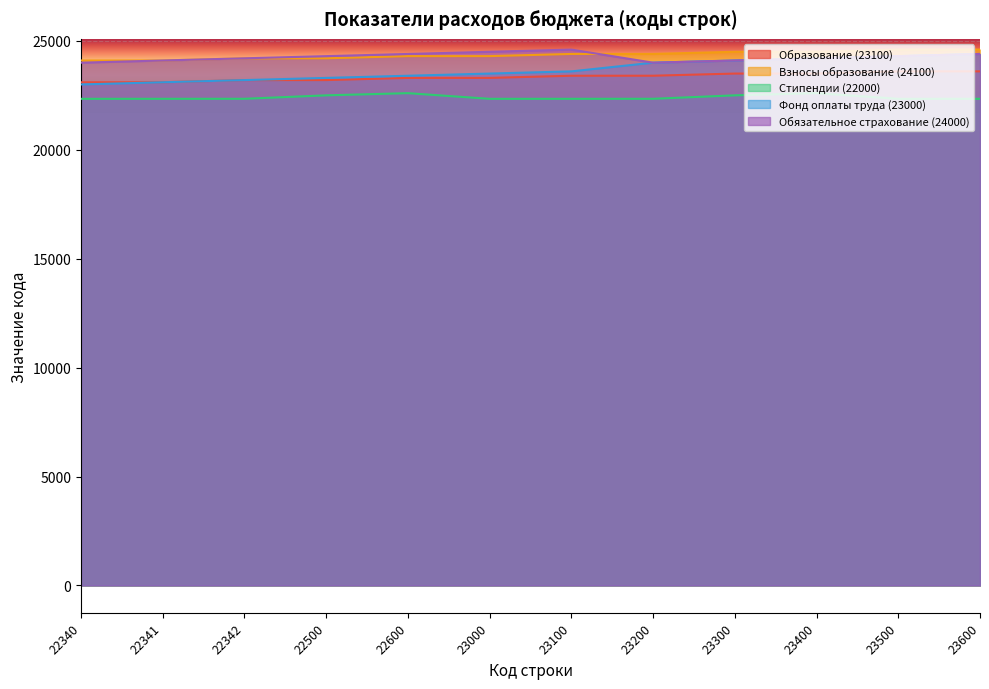

True or false: Образование (23100) has a value of 34820 at 23600.

False